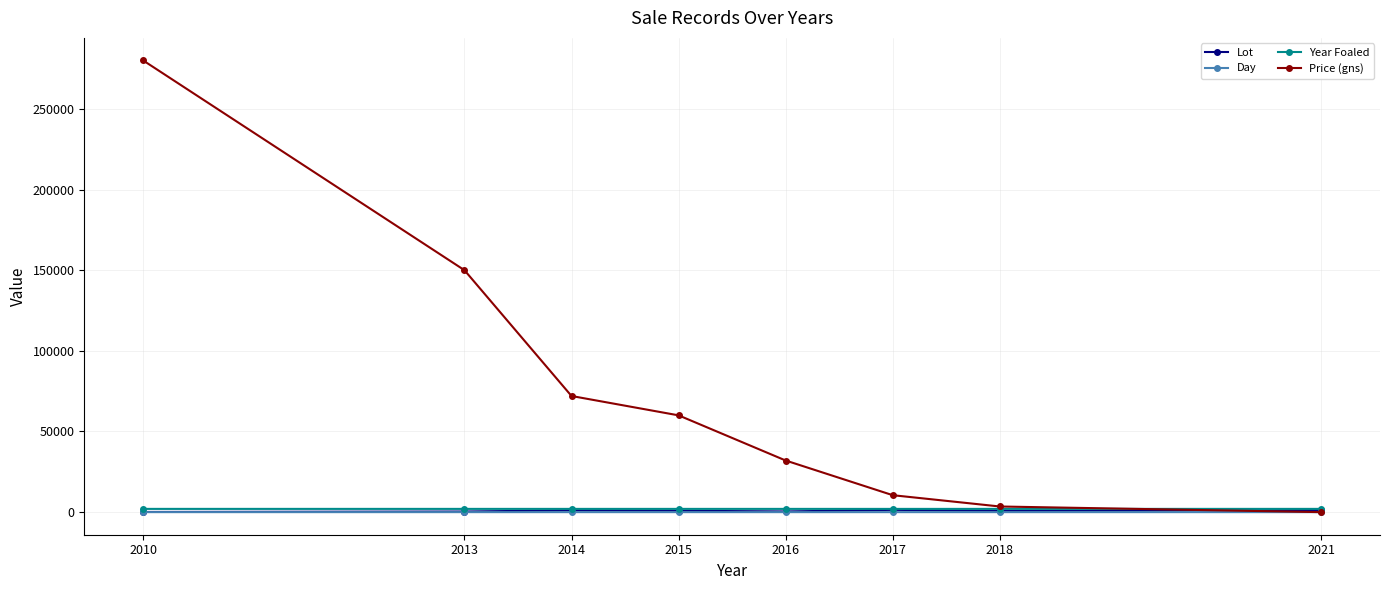

Which series has the largest total across all categories?

Price (gns)